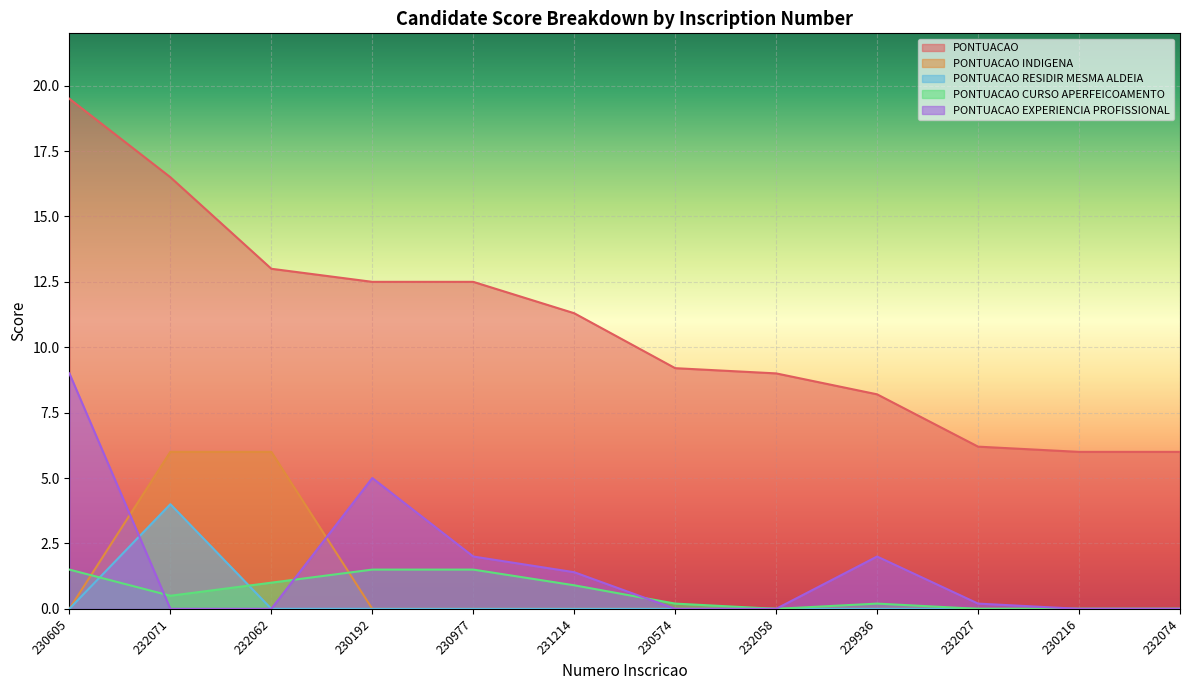

What is the maximum value shown in the chart?

19.5